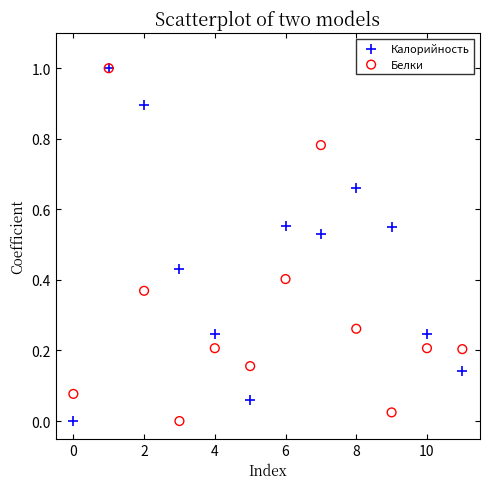

What are all the series names shown in the legend?

Калорийность, Белки